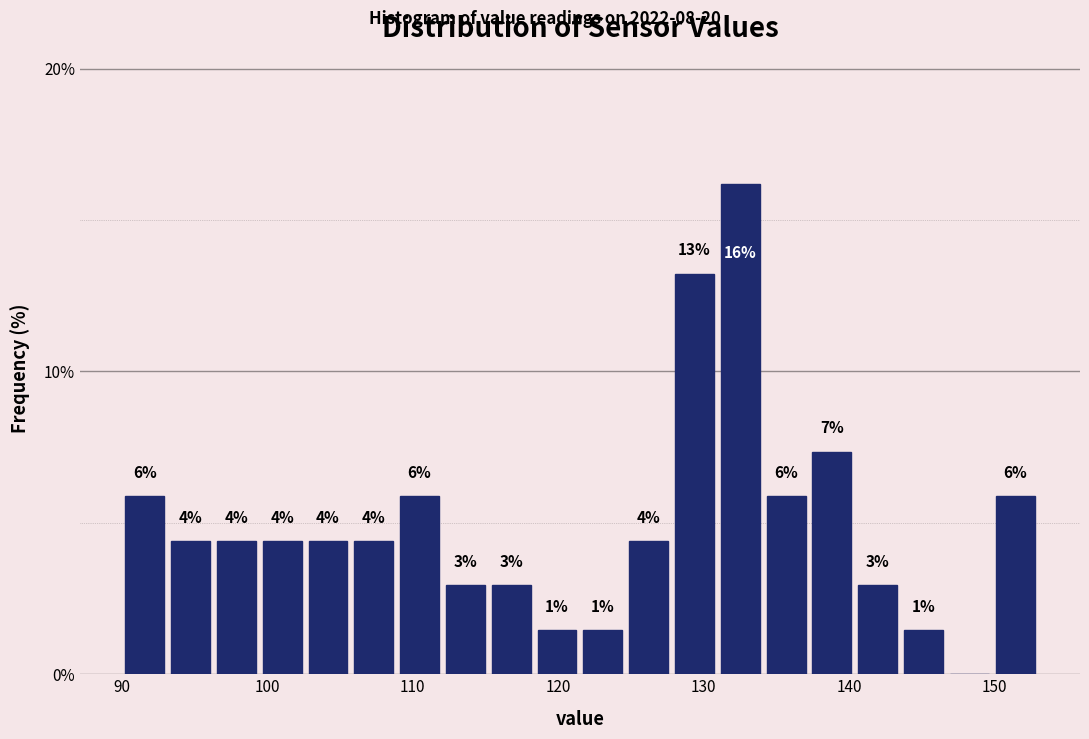

Read against the x-axis, roughly where is the centre of the tallest bar?

133